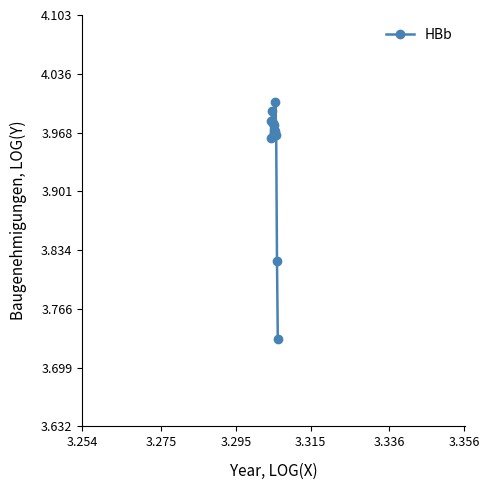

What is the average value?

3.9